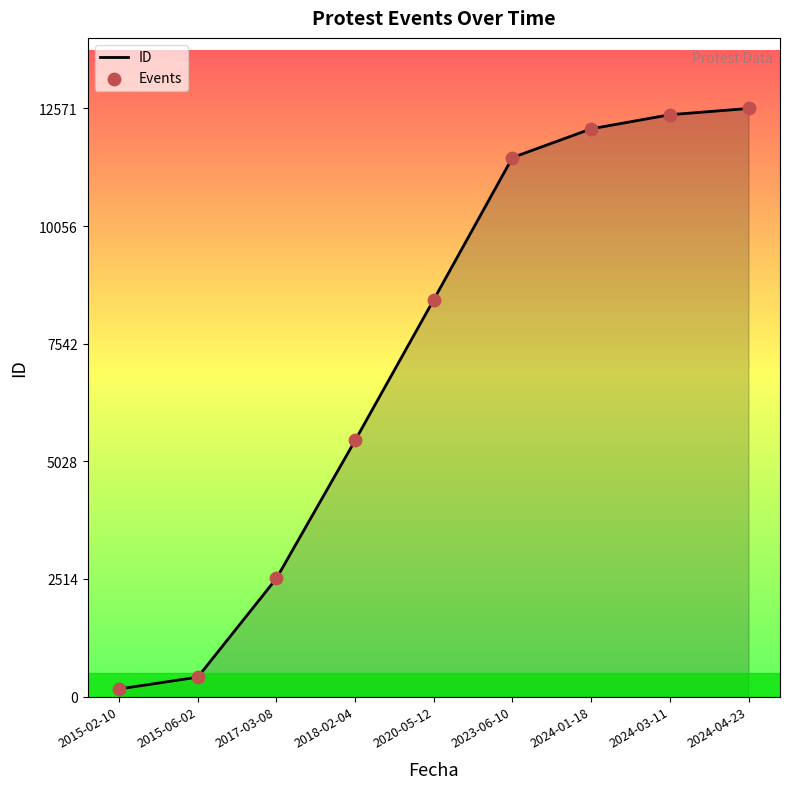

The value at 2024-03-11 is 12437. True or false?

True